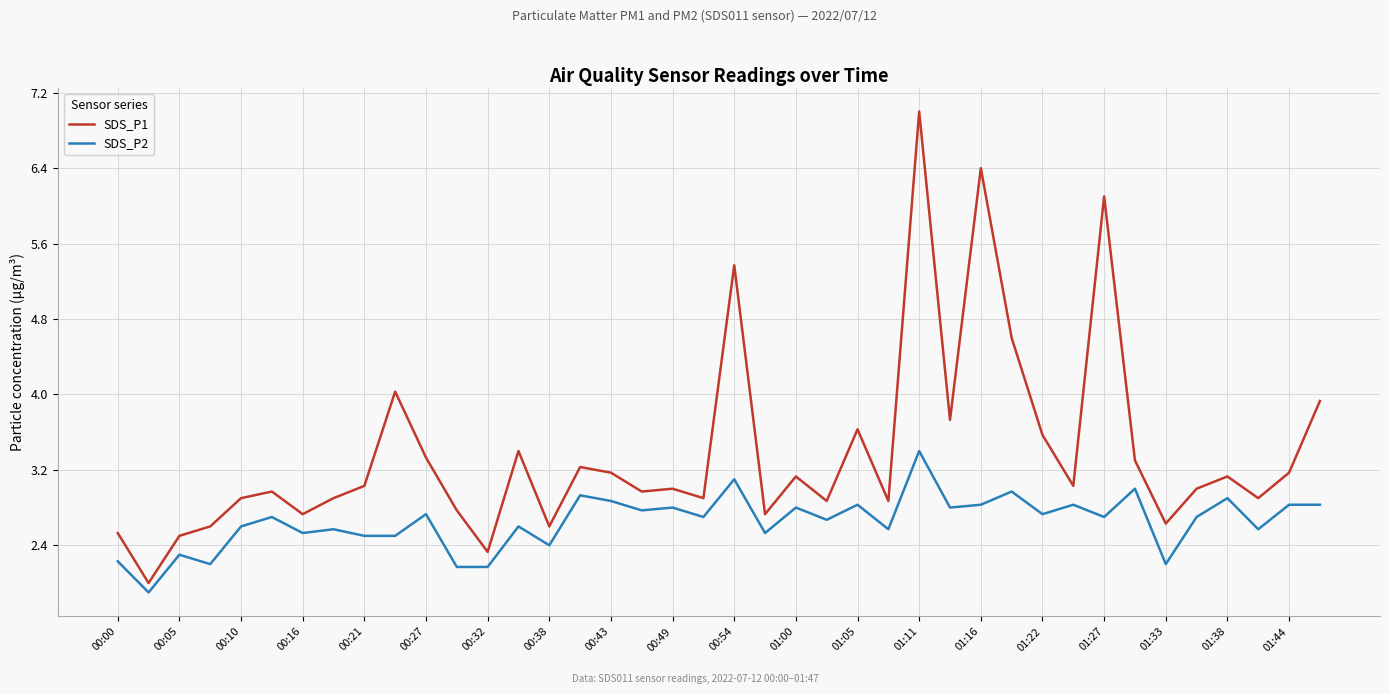

Rank the series by their average value, from highest to lowest.

SDS_P1, SDS_P2